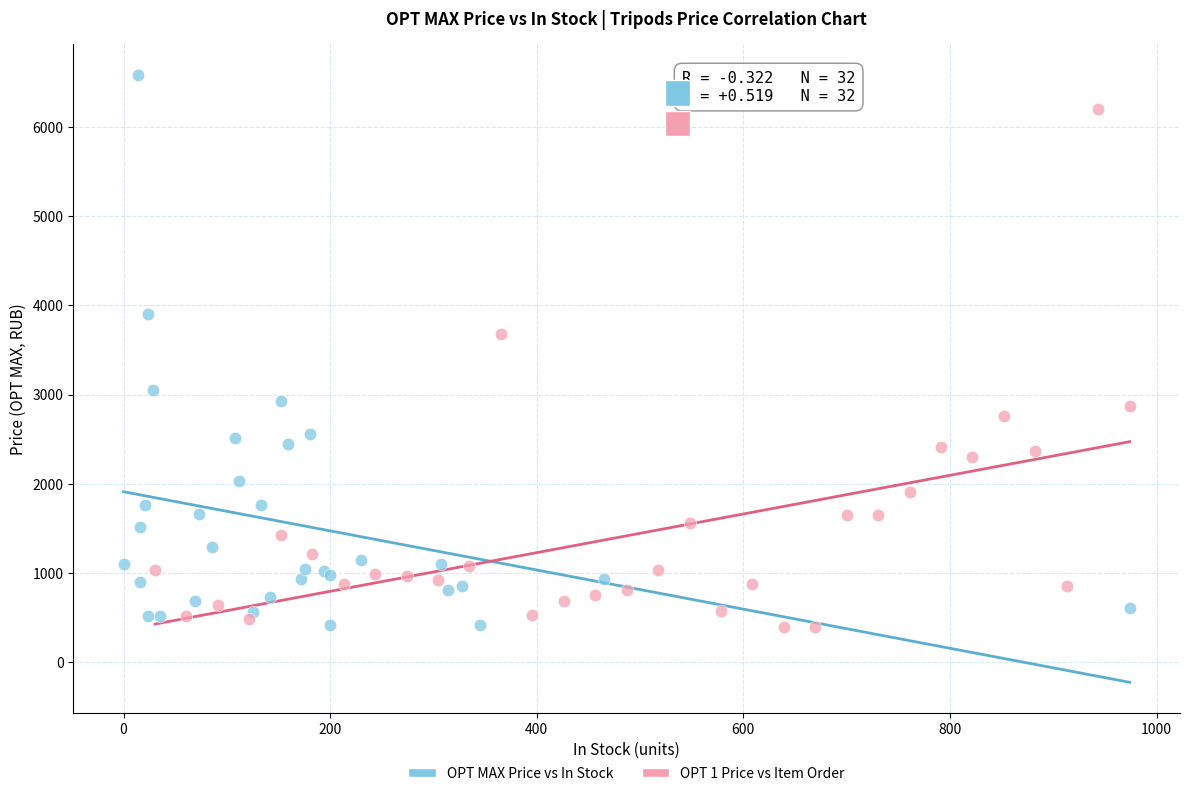

What are all the series names shown in the legend?

OPT MAX Price vs In Stock, OPT 1 Price vs Item Order